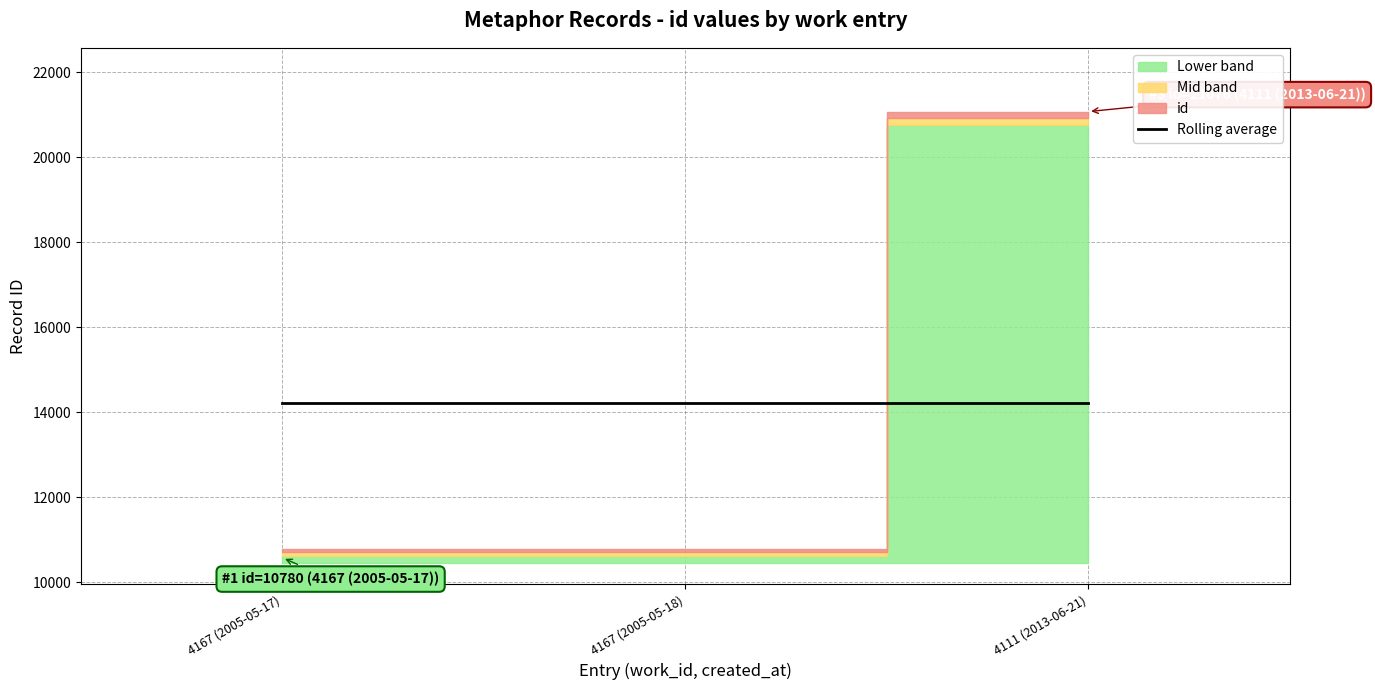

What is the label of the 3rd point from the right?

4167 (2005-05-17)